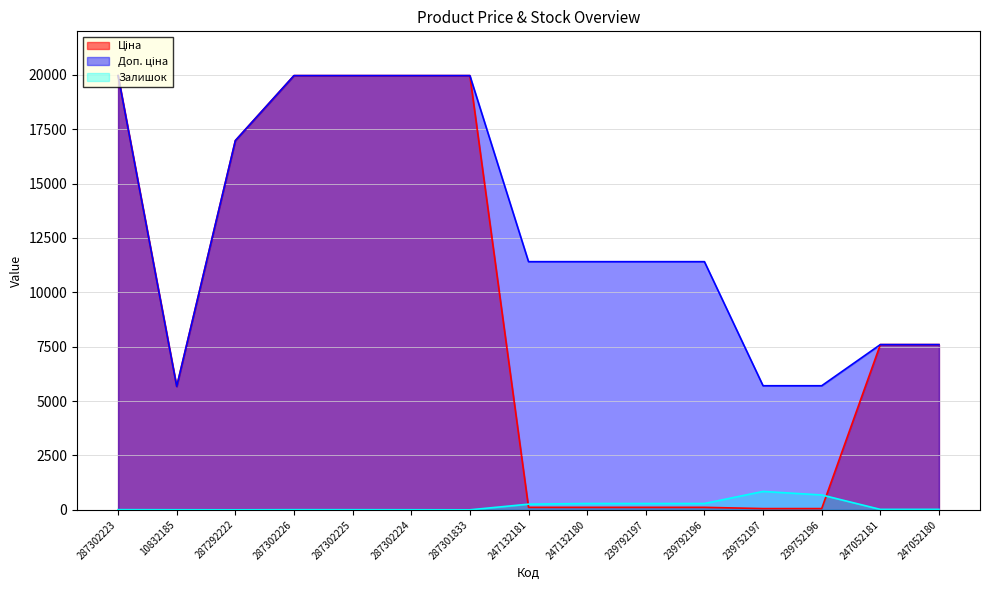

True or false: Ціна has more than 1 interior local peaks.

False